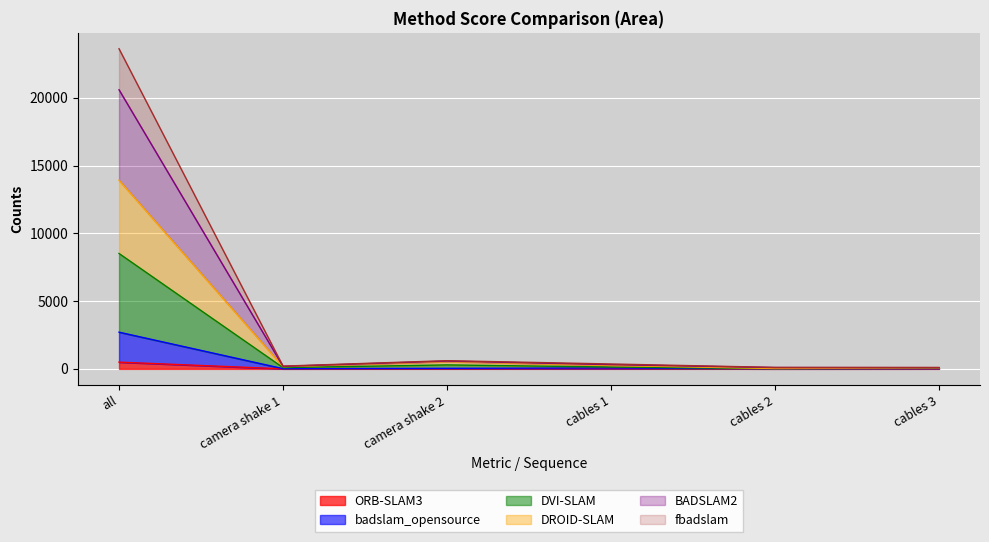

What are all the series names shown in the legend?

ORB-SLAM3, badslam_opensource, DVI-SLAM, DROID-SLAM, BADSLAM2, fbadslam